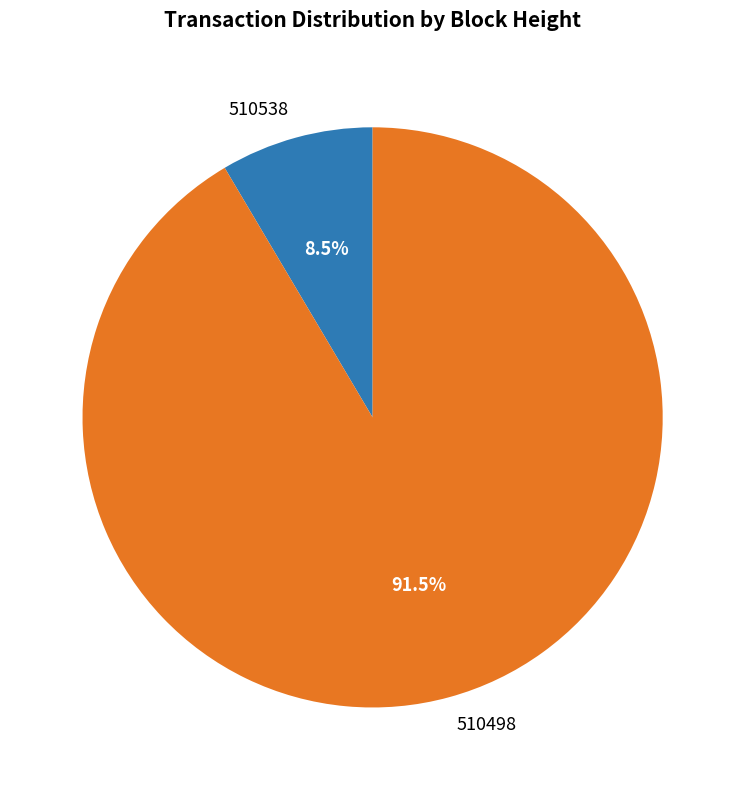

Count the number of slices in the pie.

2